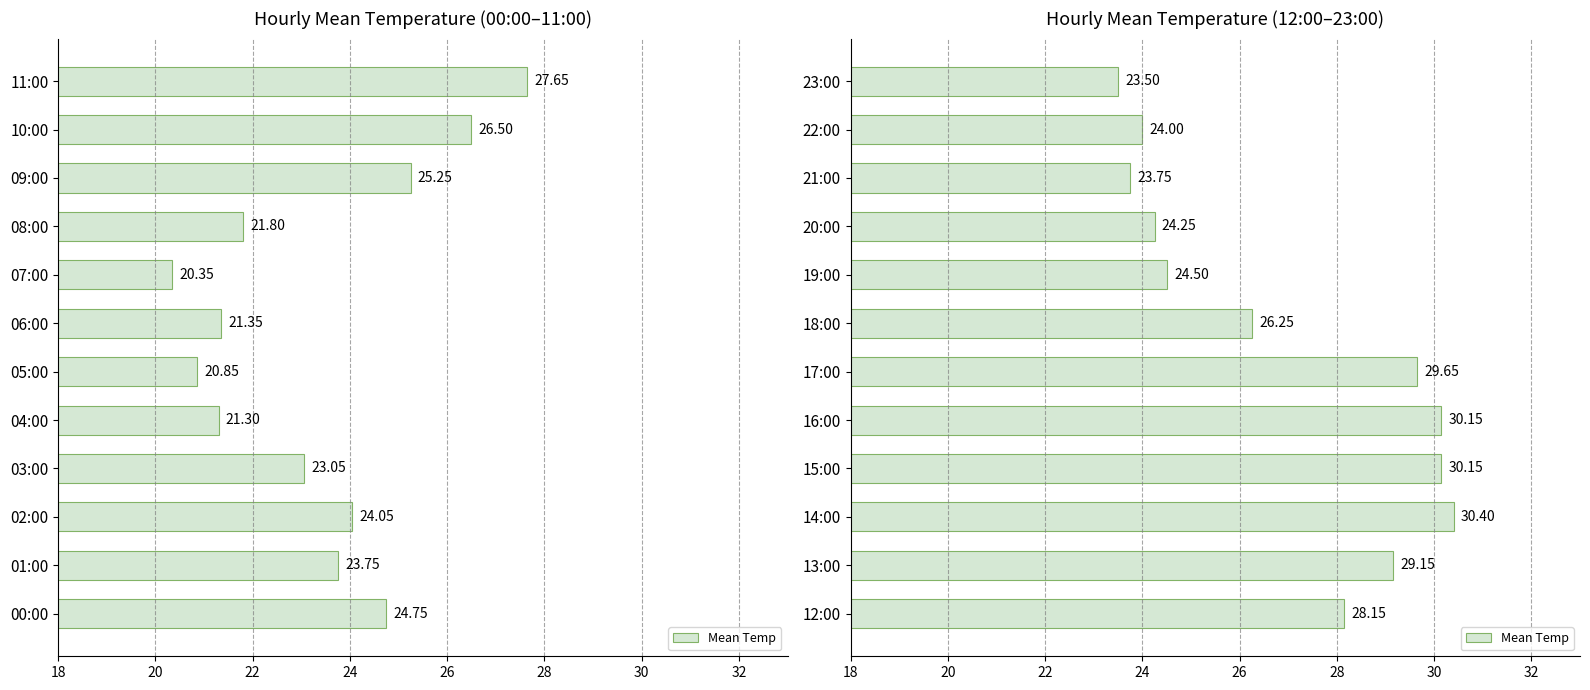

Which has a higher value, 16:00 or 15:00?

16:00